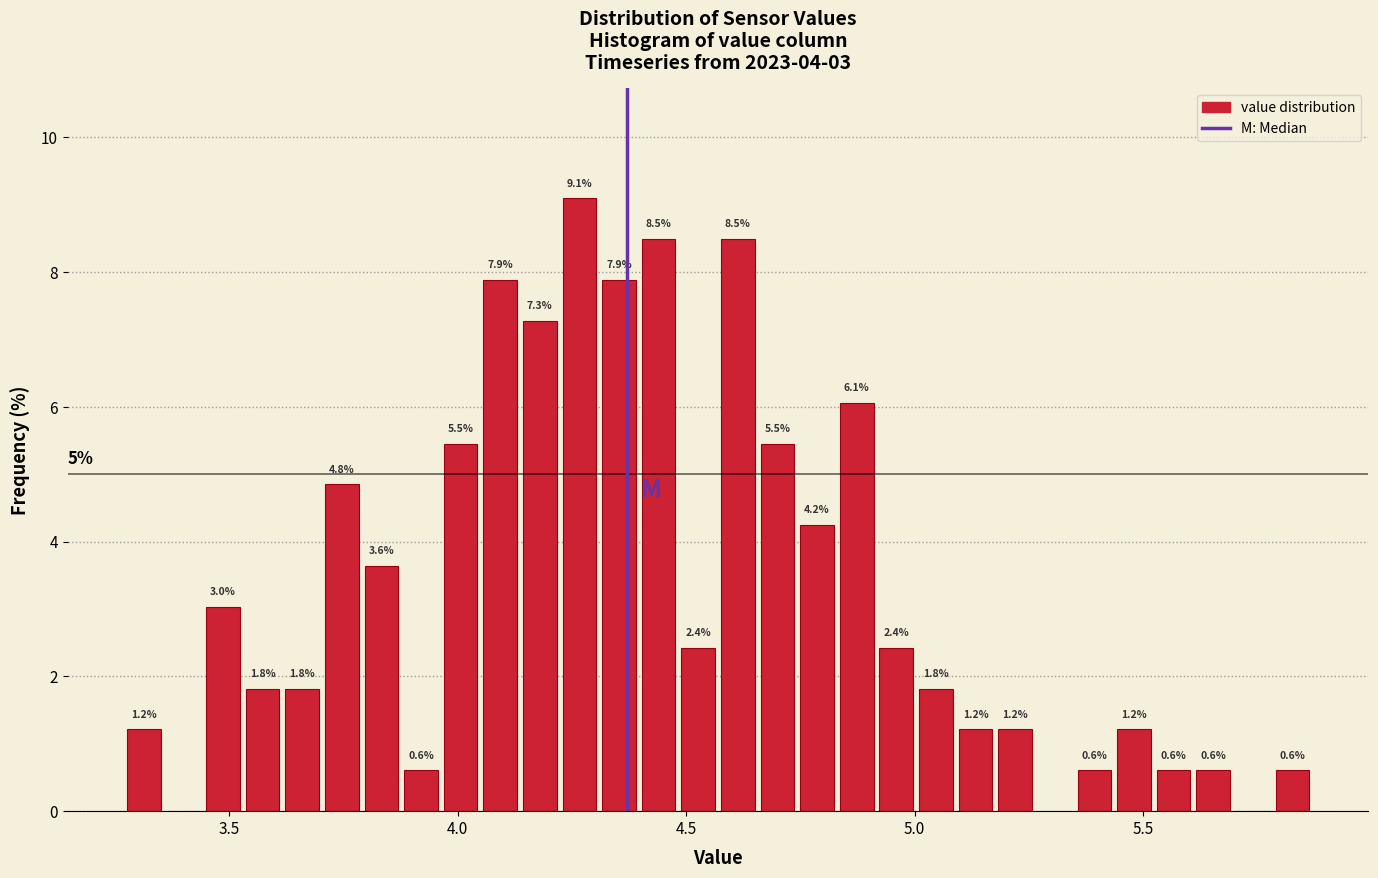

Read against the x-axis, roughly where is the centre of the tallest bar?

4.25